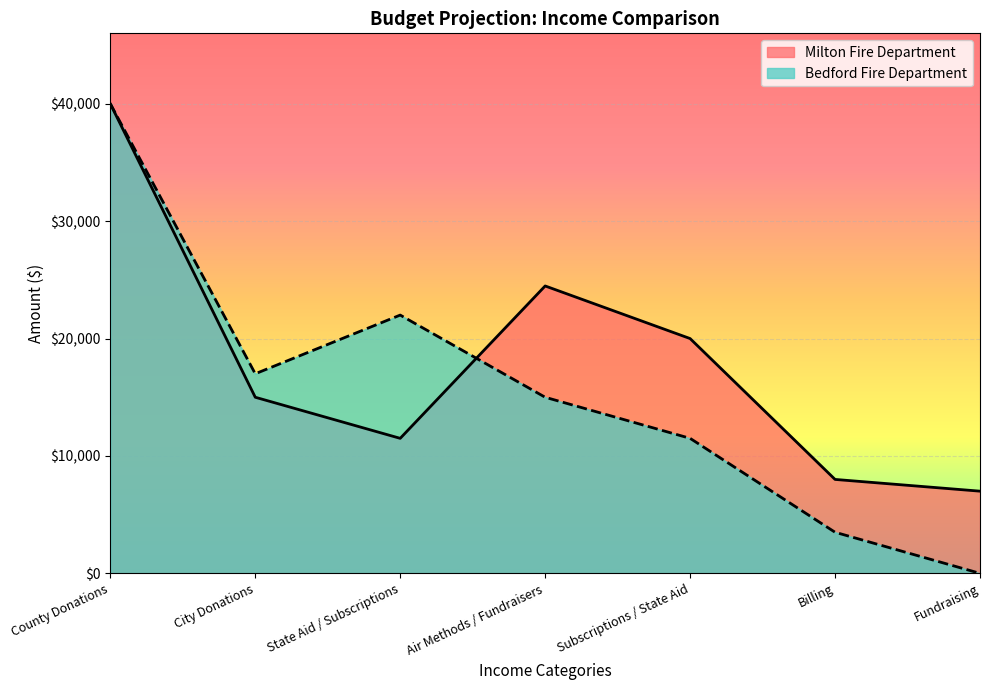

Is the value of Bedford Fire Department at County Donations greater than the value of Milton Fire Department at State Aid / Subscriptions?

Yes